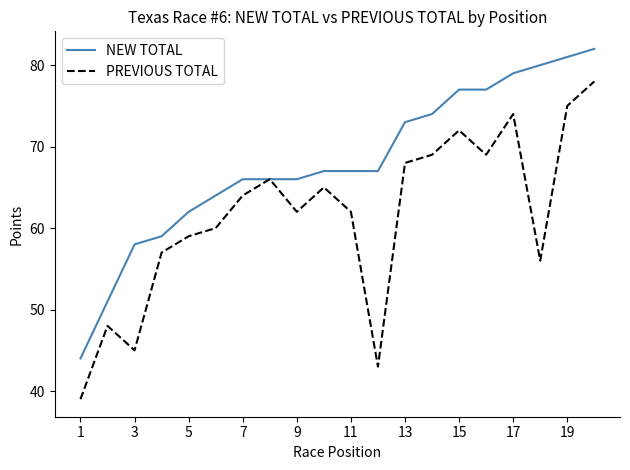

What is the lowest value of the PREVIOUS TOTAL series?

39